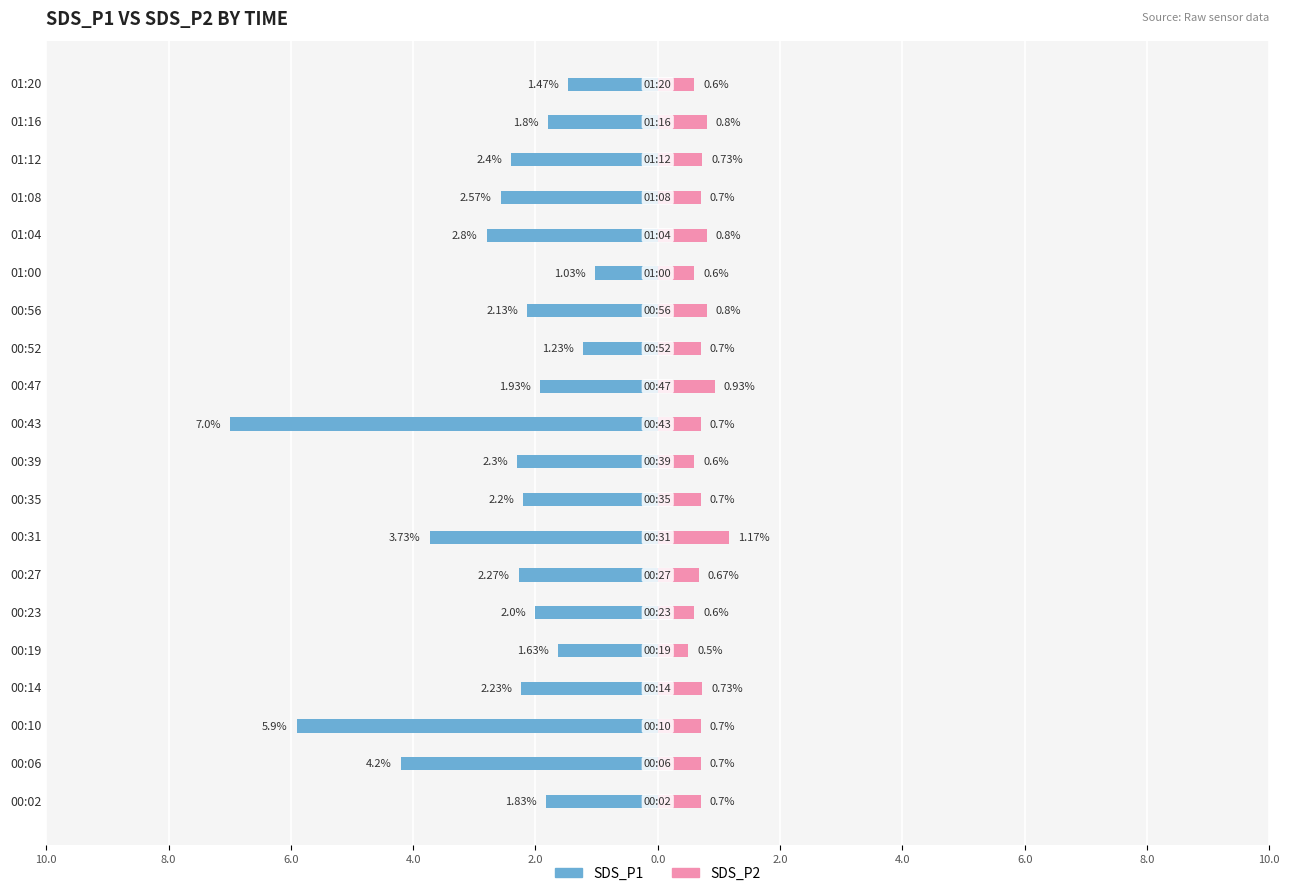

How many groups of bars are there?

20